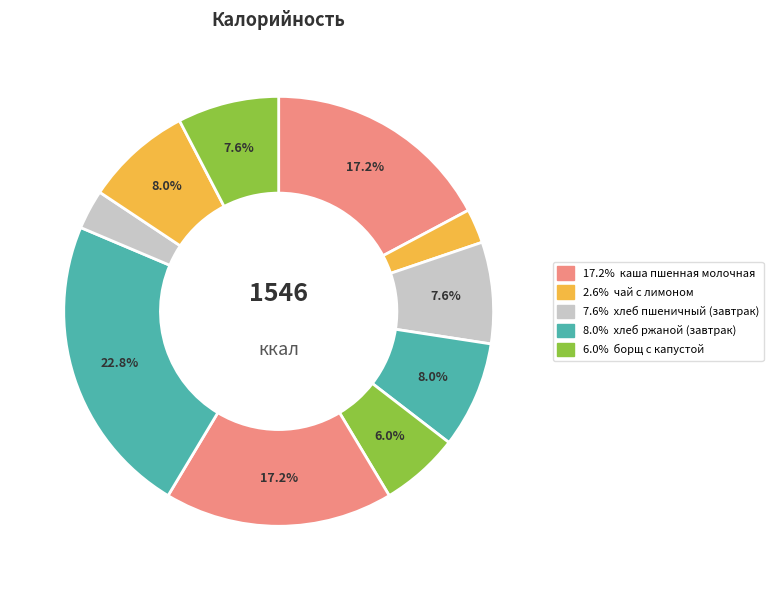

How many slices are in this pie chart?

10